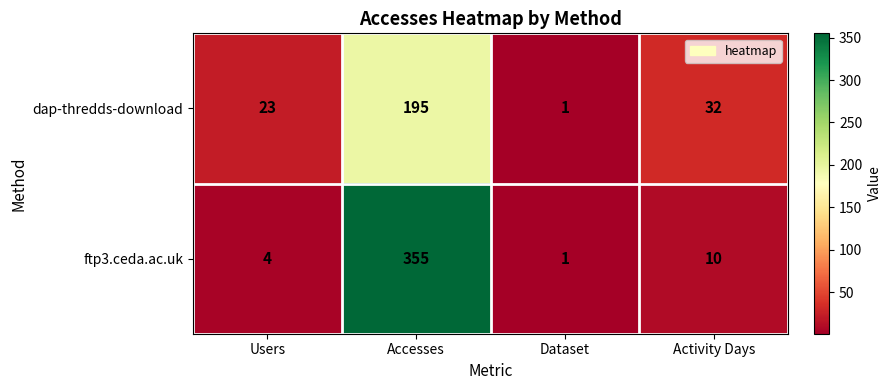

At how many categories does at least one series exceed 223?

1